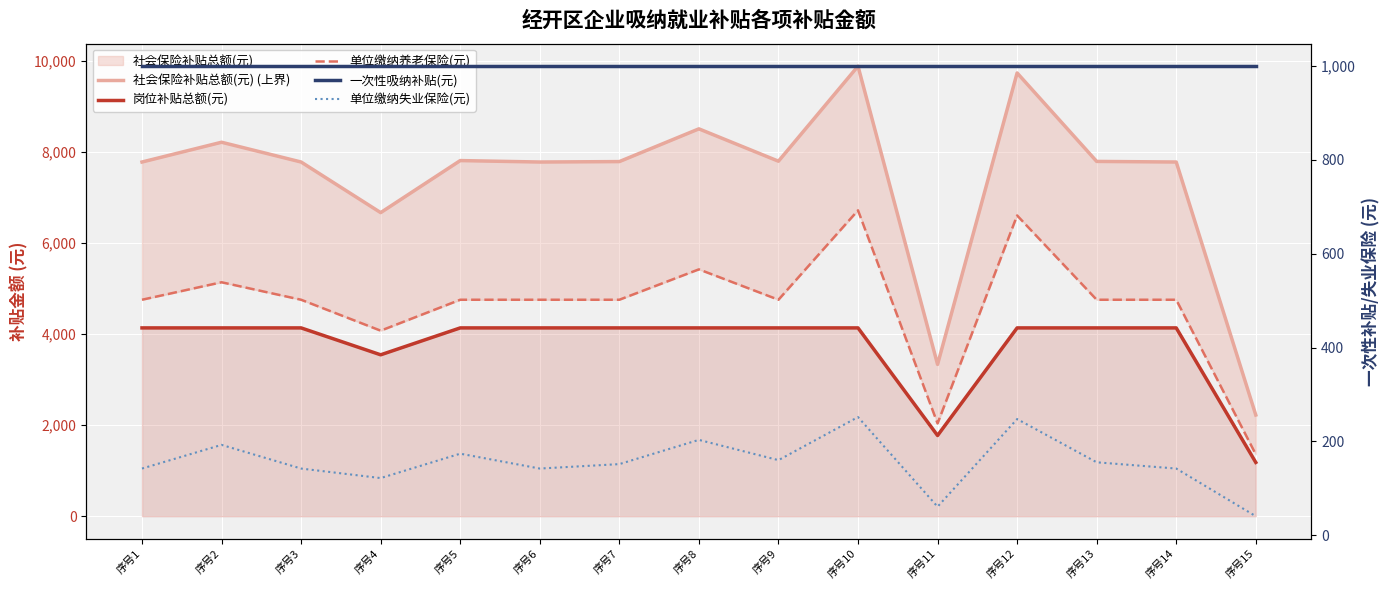

True or false: 岗位补贴总额(元) has more than 2 interior local peaks.

False